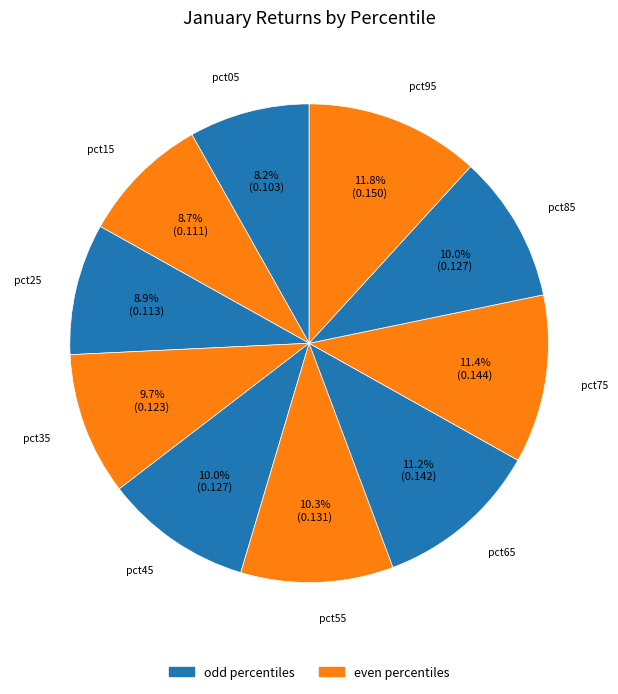

Which slice is the largest?

pct95